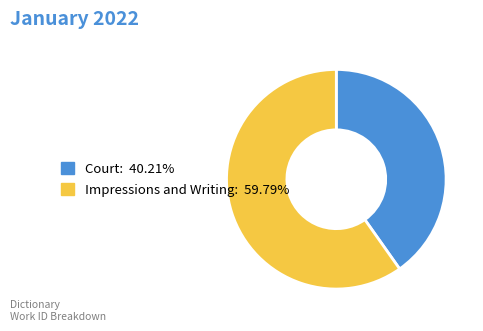

Count the number of slices in the pie.

2